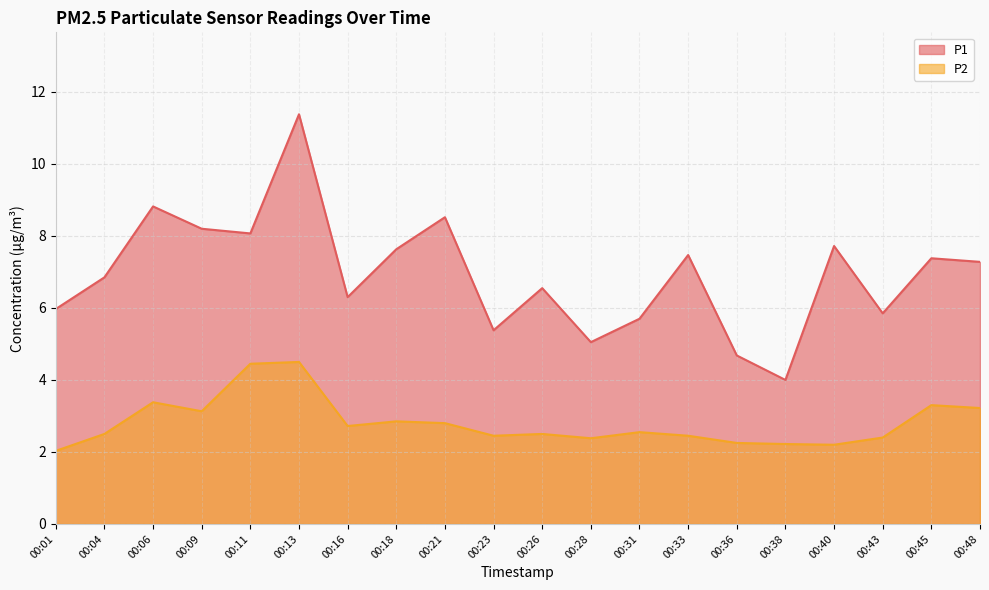

Where is P2 nearest to the value 3?

00:09